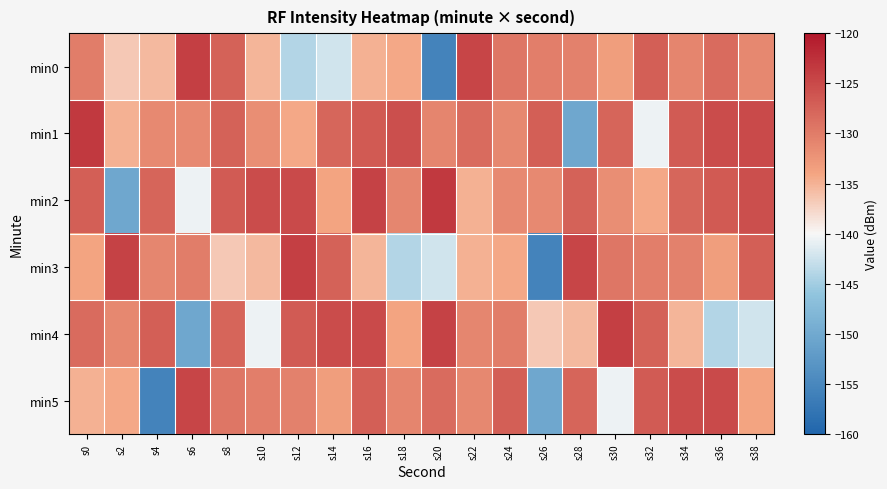

What is the total value across all series at s22?

-785.0